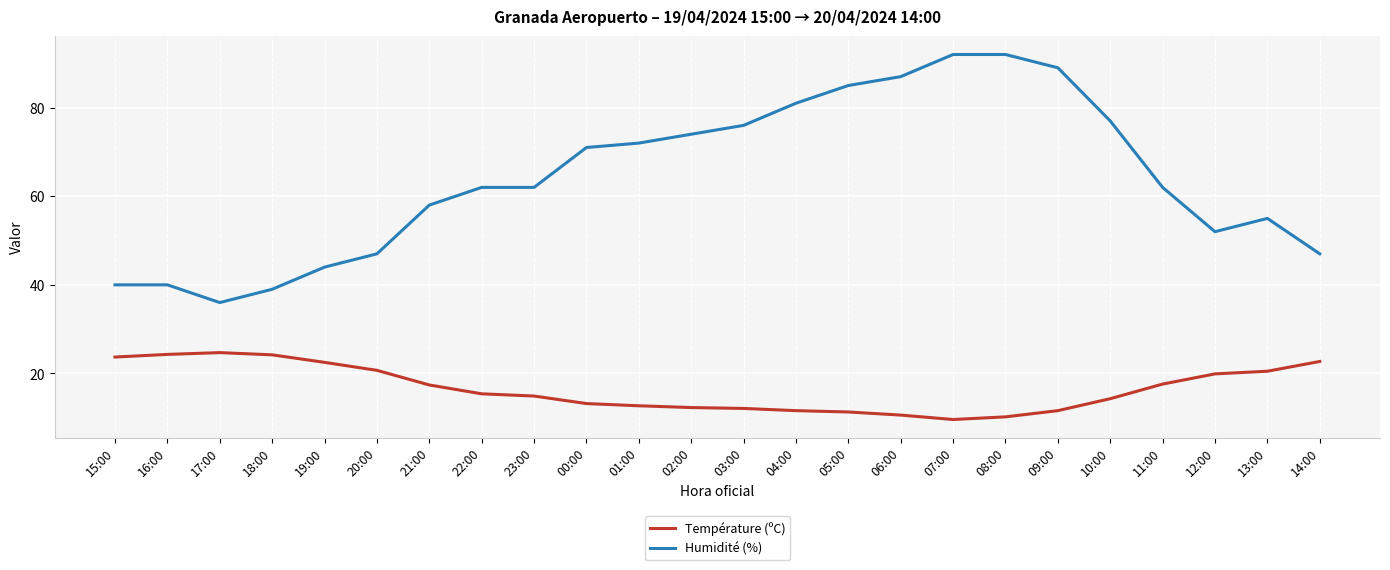

Which series has the largest total across all categories?

Humidité (%)